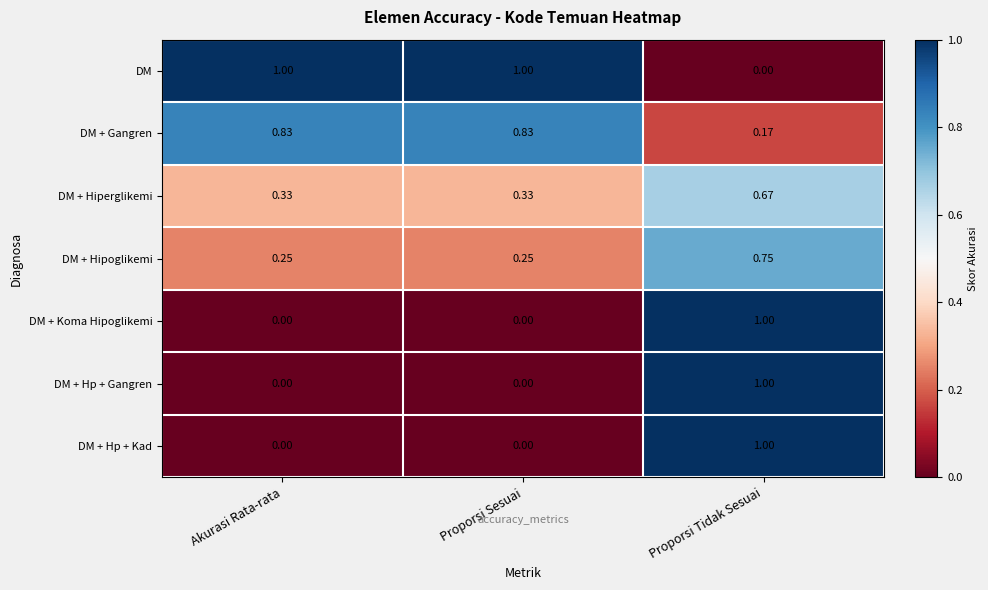

At which category is the sum across all series the highest?

Proporsi Tidak Sesuai